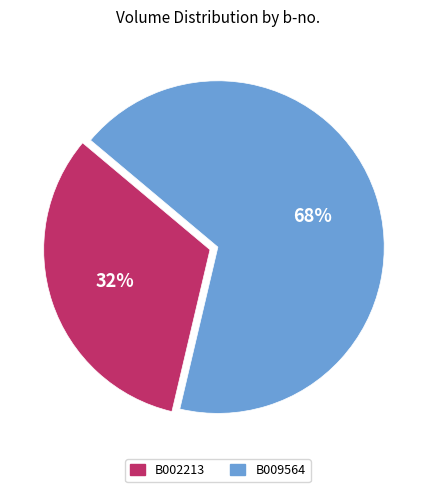

Is it true that B009564 is 55% of the pie?

False